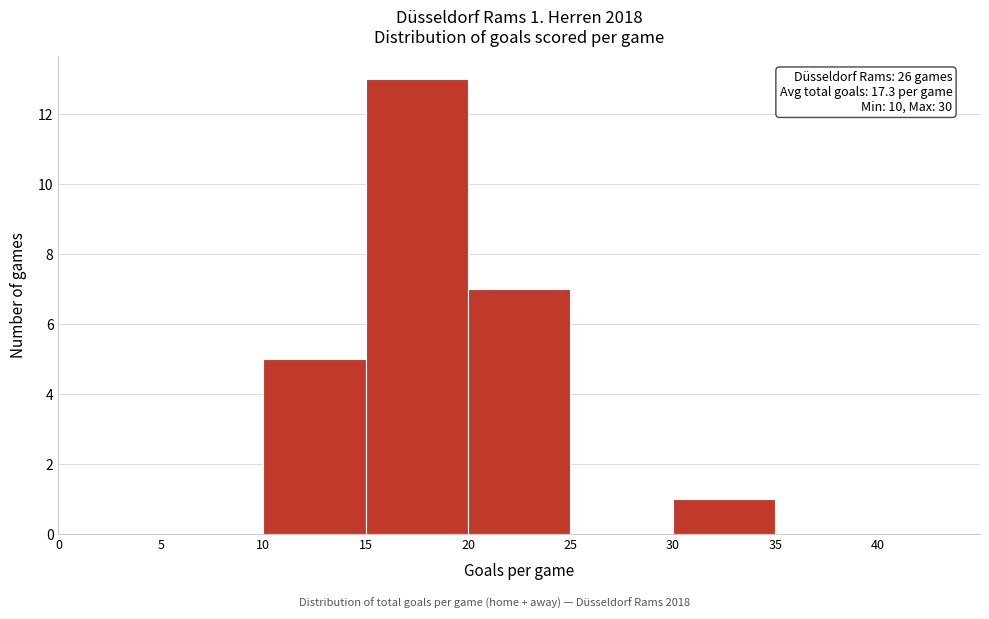

Which range on the x-axis has the tallest bar?

15 to 20